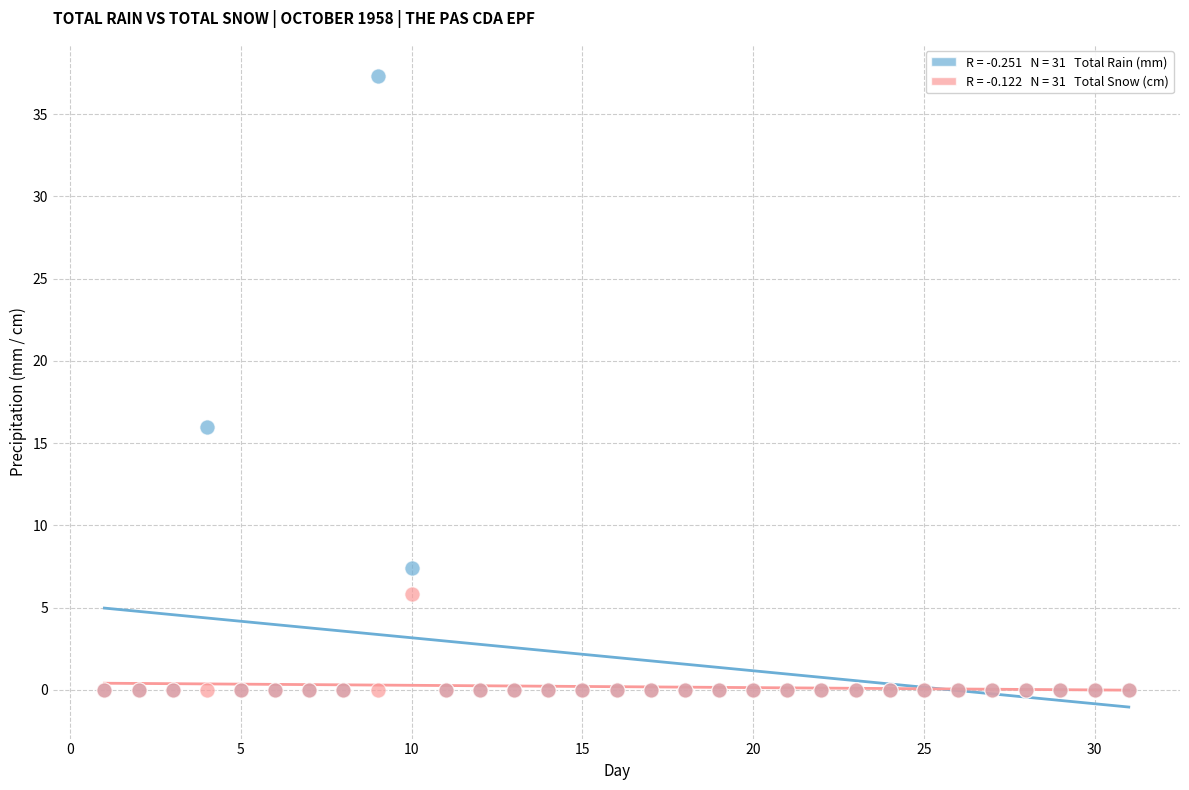

Across all series, what Y value is closest to 18?

16.0